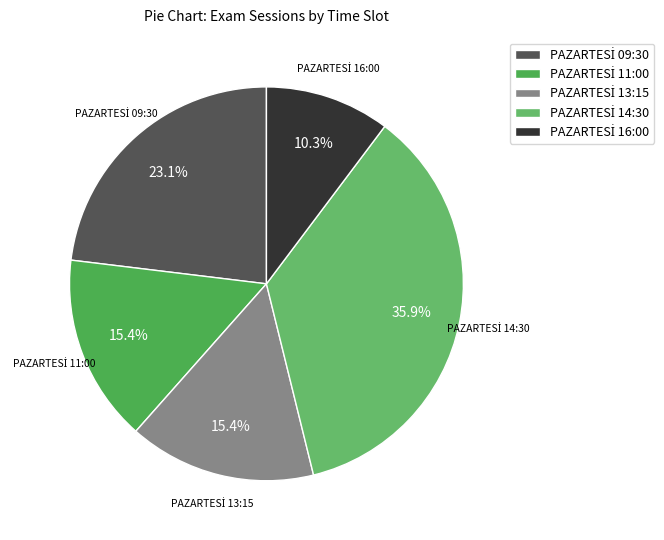

To the nearest percent, what is the difference between the largest and smallest slice percentages?

26%